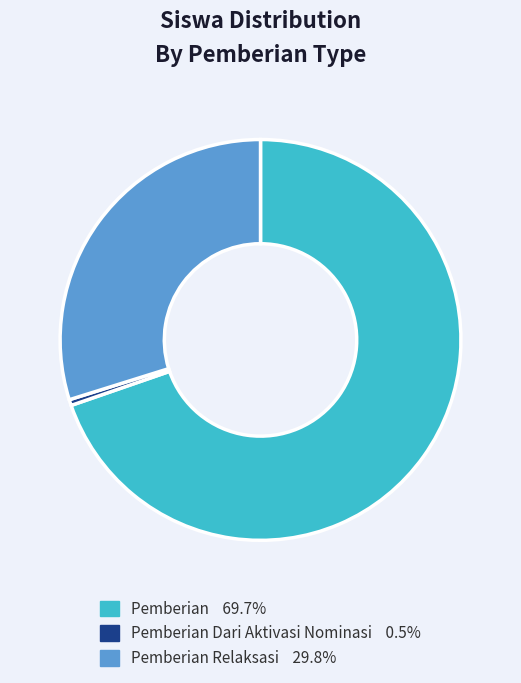

Is there a majority slice in this chart?

Yes